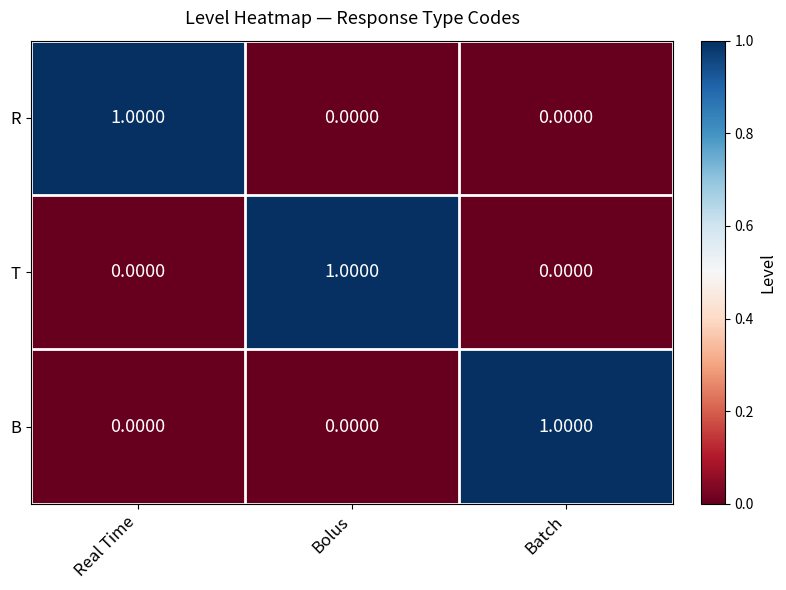

At how many categories does at least one series exceed 0?

3